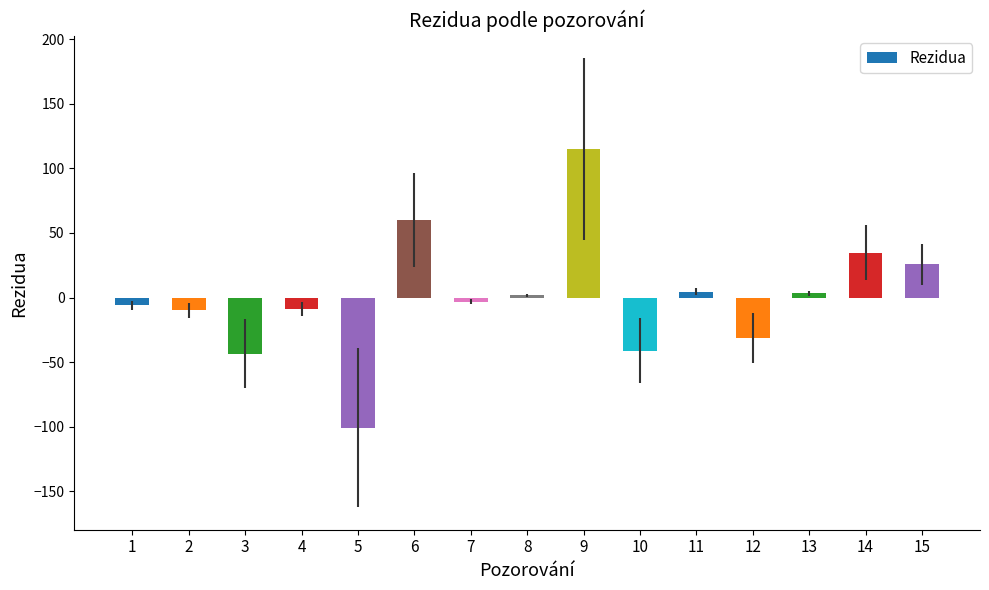

What is the difference between the second highest and minimum values?

160.8